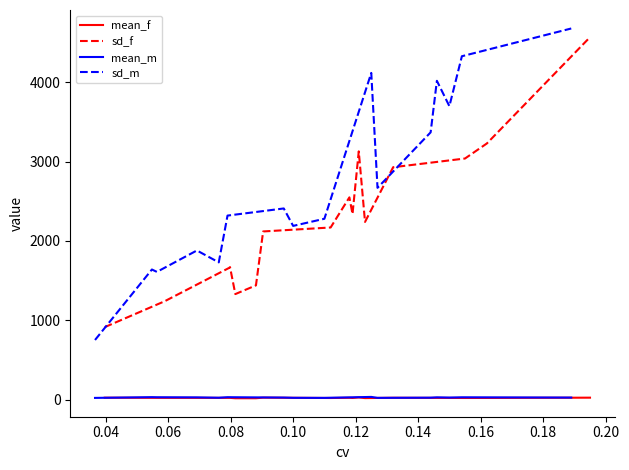

True or false: sd_m and mean_m cross at least once.

False